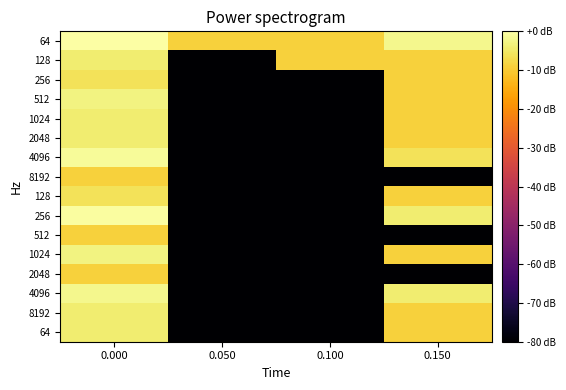

How many series are shown in this chart?

16